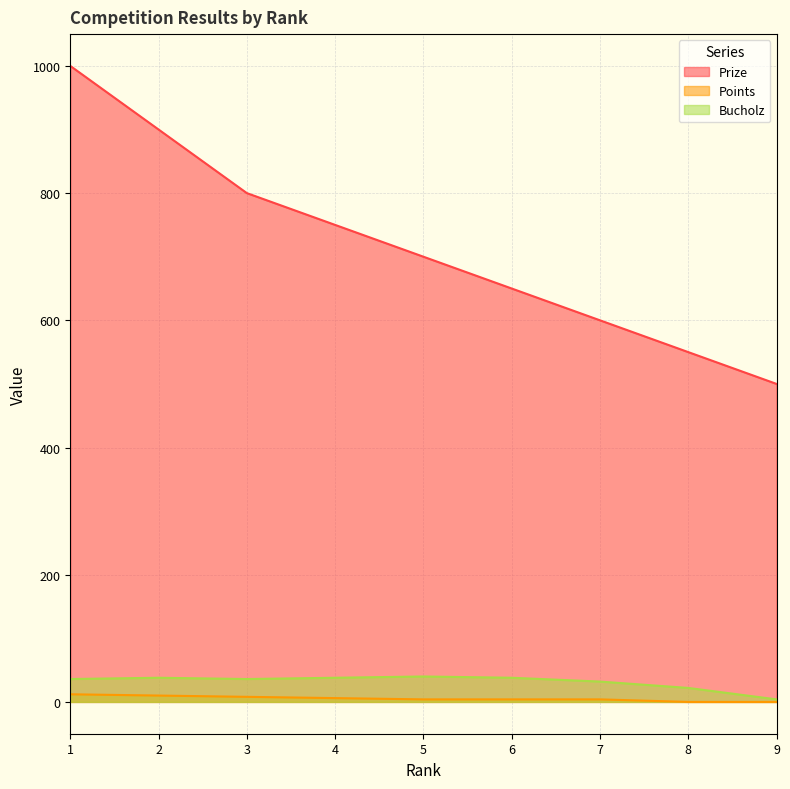

What is the difference between the second highest and second lowest values in the Prize series?

350